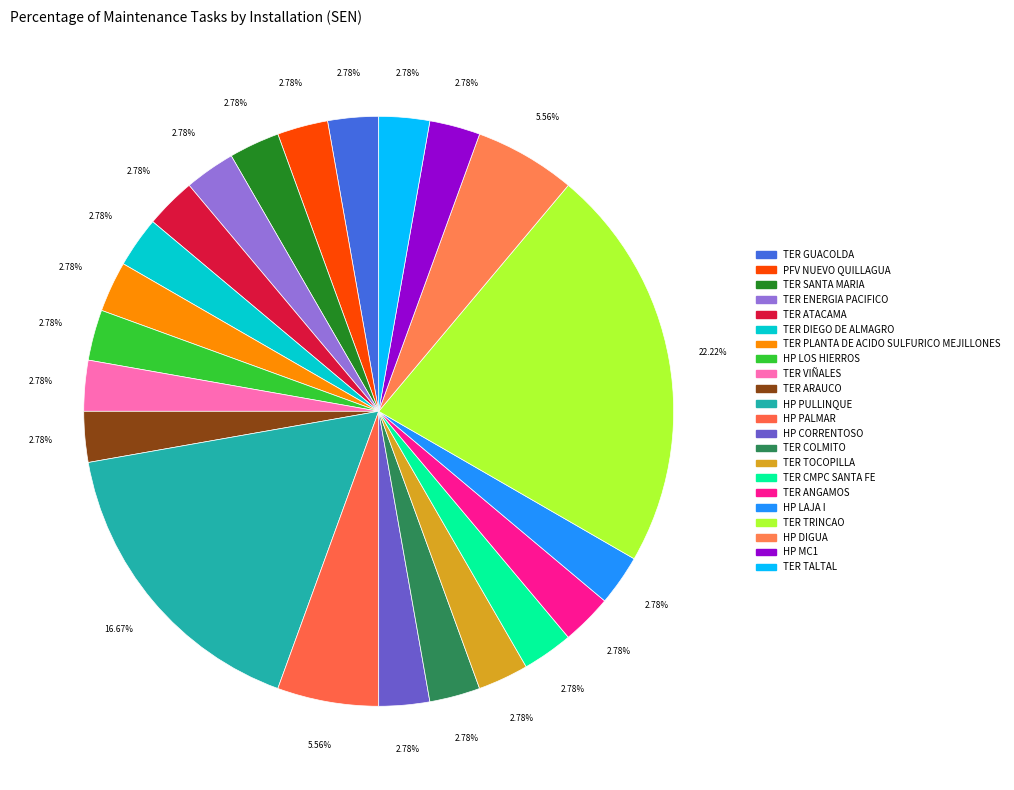

Which has a higher value, HP CORRENTOSO or TER GUACOLDA?

HP CORRENTOSO